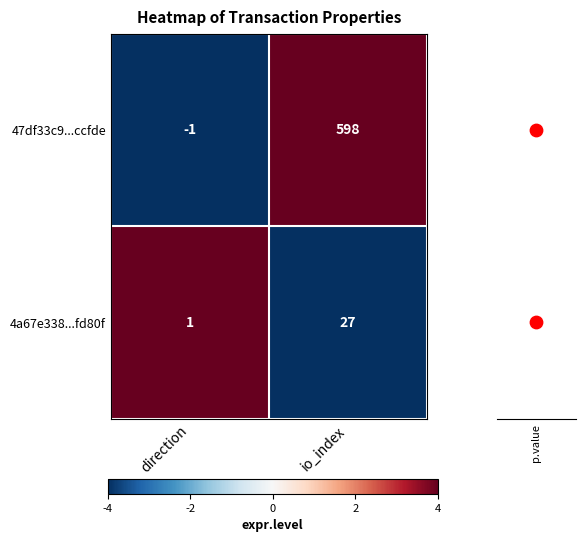

How many values in the p.value series are below 1?

1